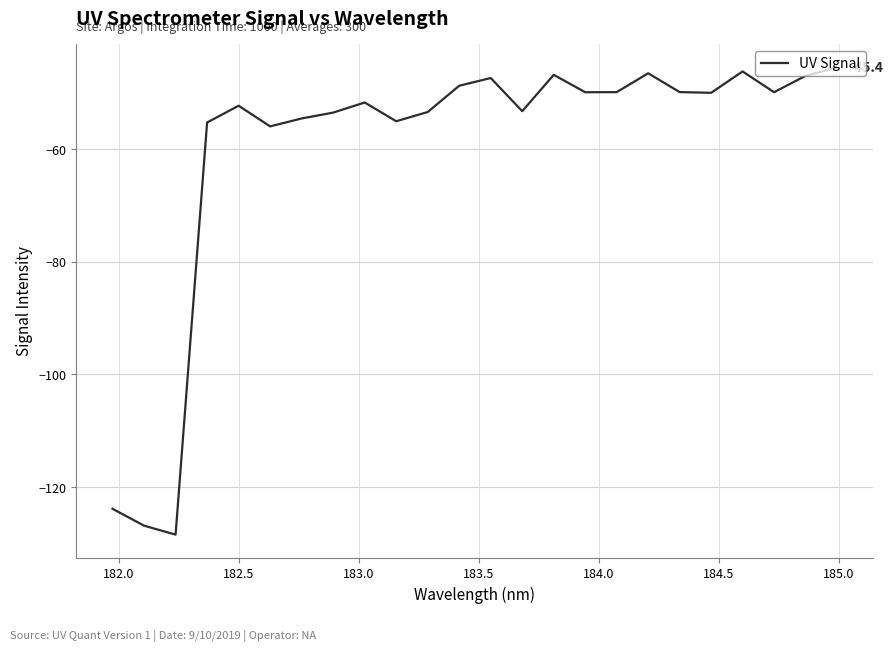

What is the maximum value shown in the chart?

-45.4